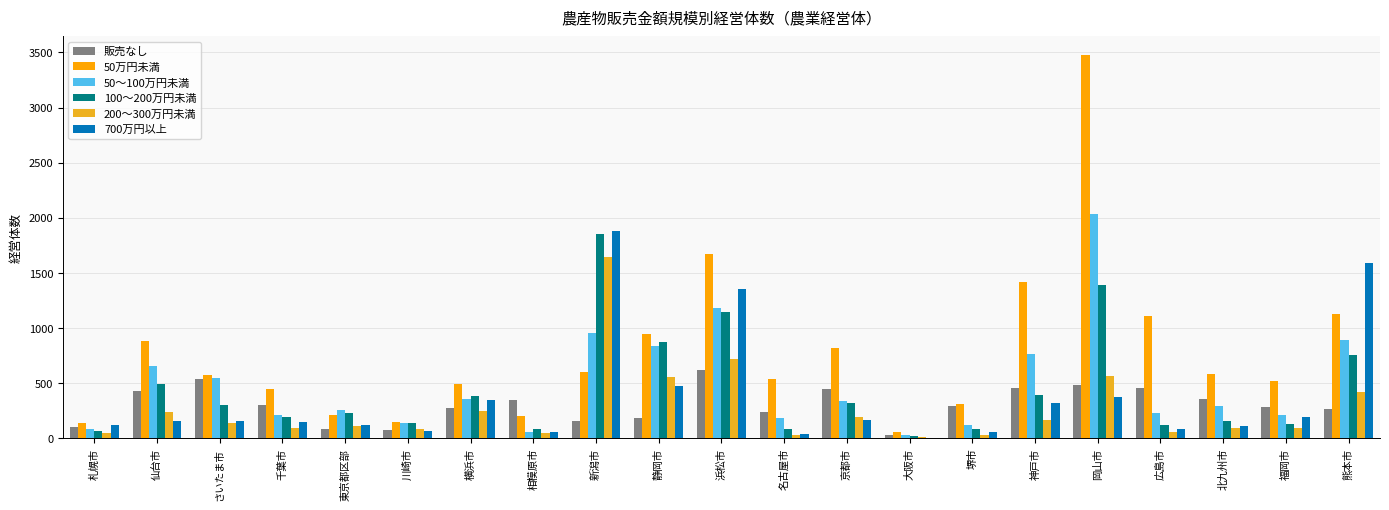

Reading left to right, transcribe all the data shown in this chart.

販売なし: 101	426	540	305	84	80	275	347	155	188	620	236	452	30	297	454	485	453	355	286	266
50万円未満: 137	880	579	452	214	149	496	206	601	947	1669	535	817	55	313	1421	3473	1113	582	525	1132
50～100万円未満: 87	656	550	215	260	138	355	60	955	842	1180	184	343	31	118	769	2034	226	293	214	896
100～200万円未満: 71	496	305	190	229	144	387	81	1853	877	1149	84	319	19	83	390	1387	123	161	127	758
200～300万円未満: 48	236	144	93	113	83	247	48	1641	555	717	30	195	9	29	166	563	59	91	92	422
700万円以上: 125	155	154	149	121	66	347	61	1878	477	1357	42	170	5	59	325	373	85	115	194	1594